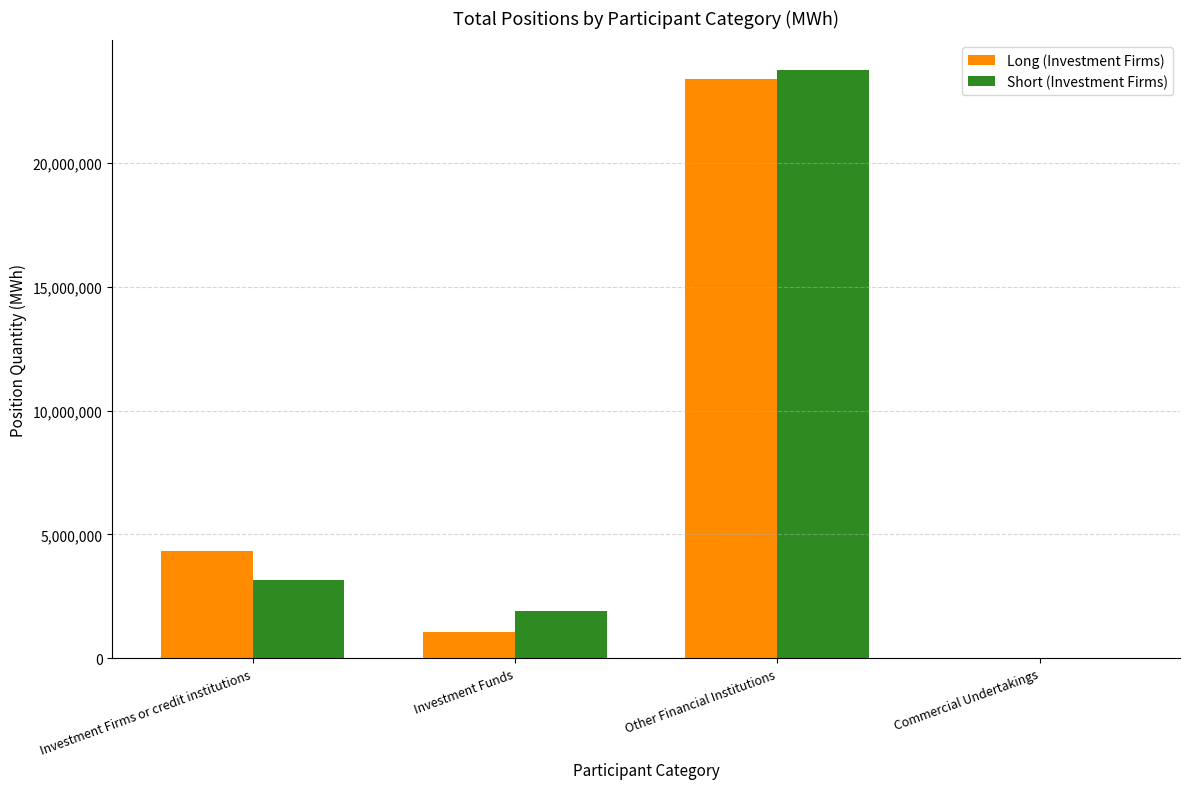

Reading right to left, list all the values displayed in this chart.

Long (Investment Firms): Commercial Undertakings=0	Other Financial Institutions=23397199	Investment Funds=1050757	Investment Firms or credit institutions=4331347
Short (Investment Firms): Commercial Undertakings=0	Other Financial Institutions=23765790	Investment Funds=1895304	Investment Firms or credit institutions=3172192